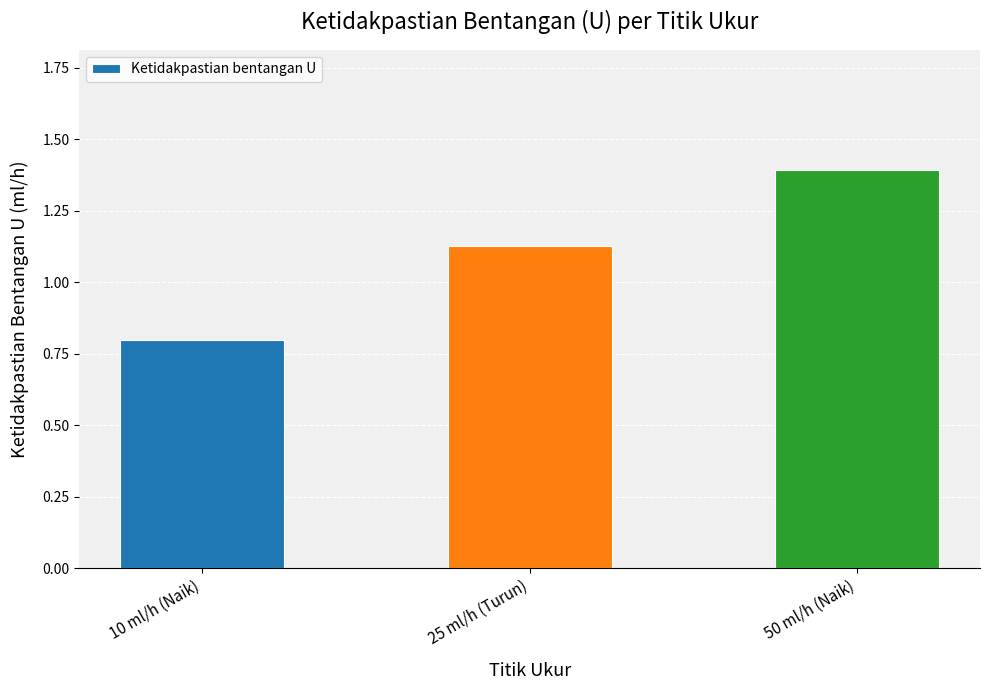

Between 10 ml/h (Naik) and 25 ml/h (Turun), which is larger?

25 ml/h (Turun)